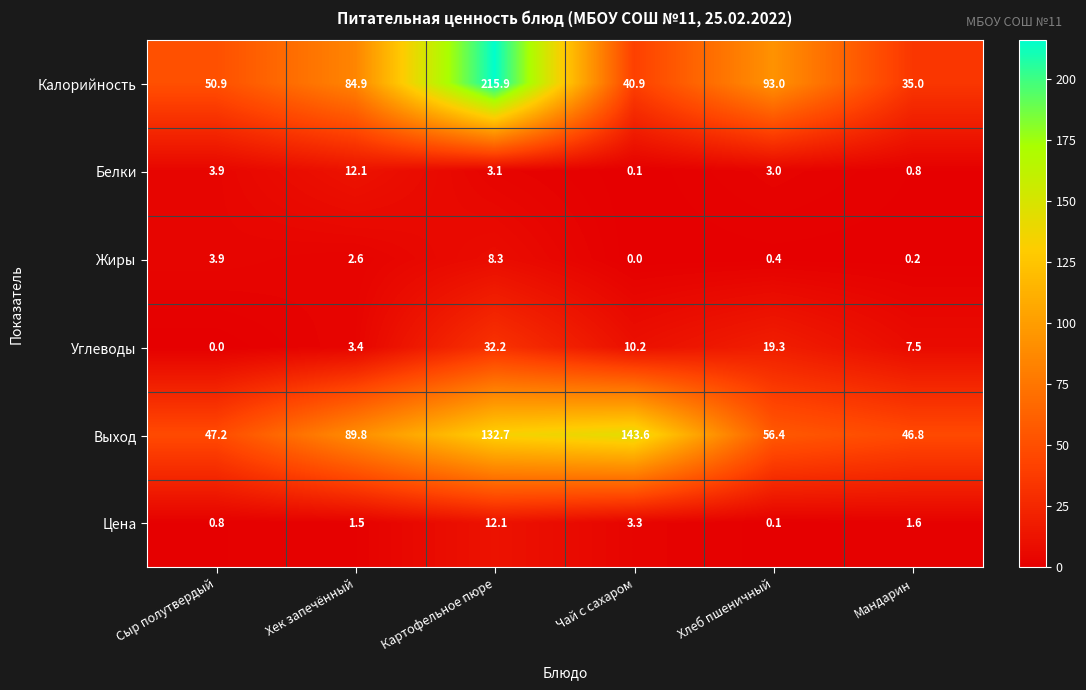

How many positive values does the Углеводы series have?

5